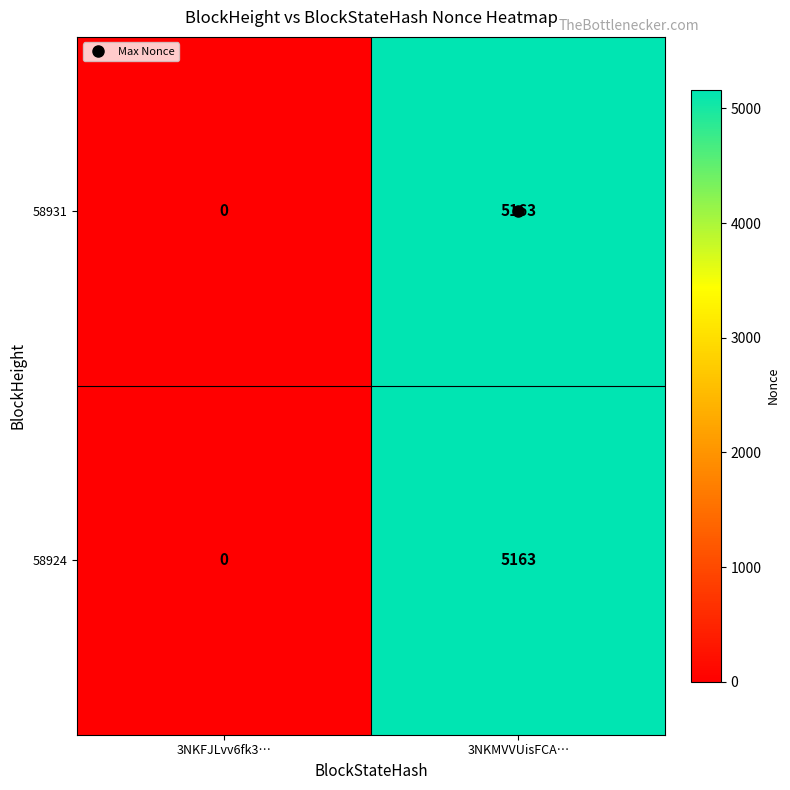

What is the average value of the 58924 series?

2582